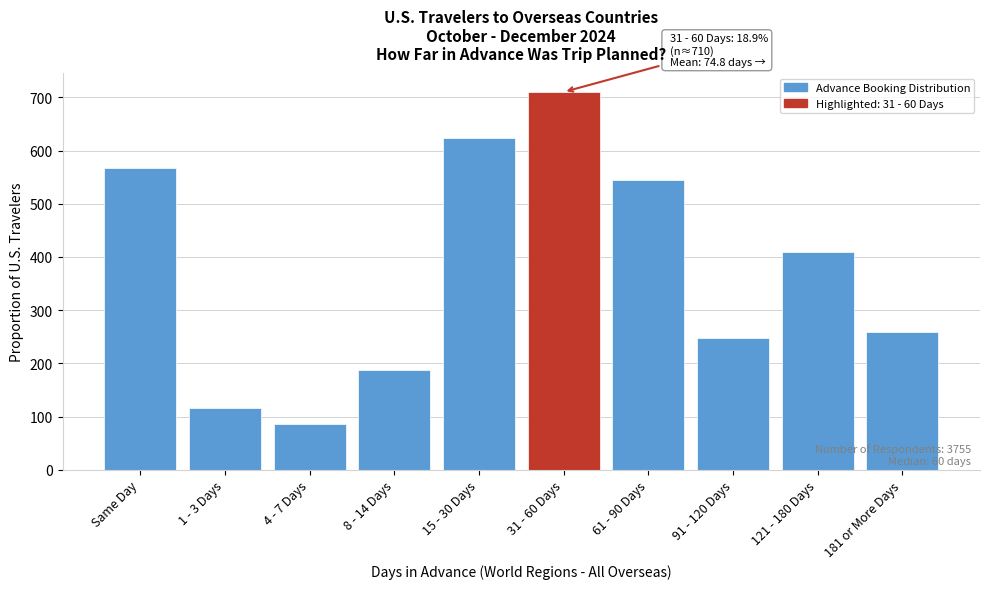

Reading left to right, transcribe all the data shown in this chart.

Same Day=567	1 - 3 Days=116	4 - 7 Days=86	8 - 14 Days=188	15 - 30 Days=623	31 - 60 Days=710	61 - 90 Days=544	91 - 120 Days=248	121 - 180 Days=409	181 or More Days=259